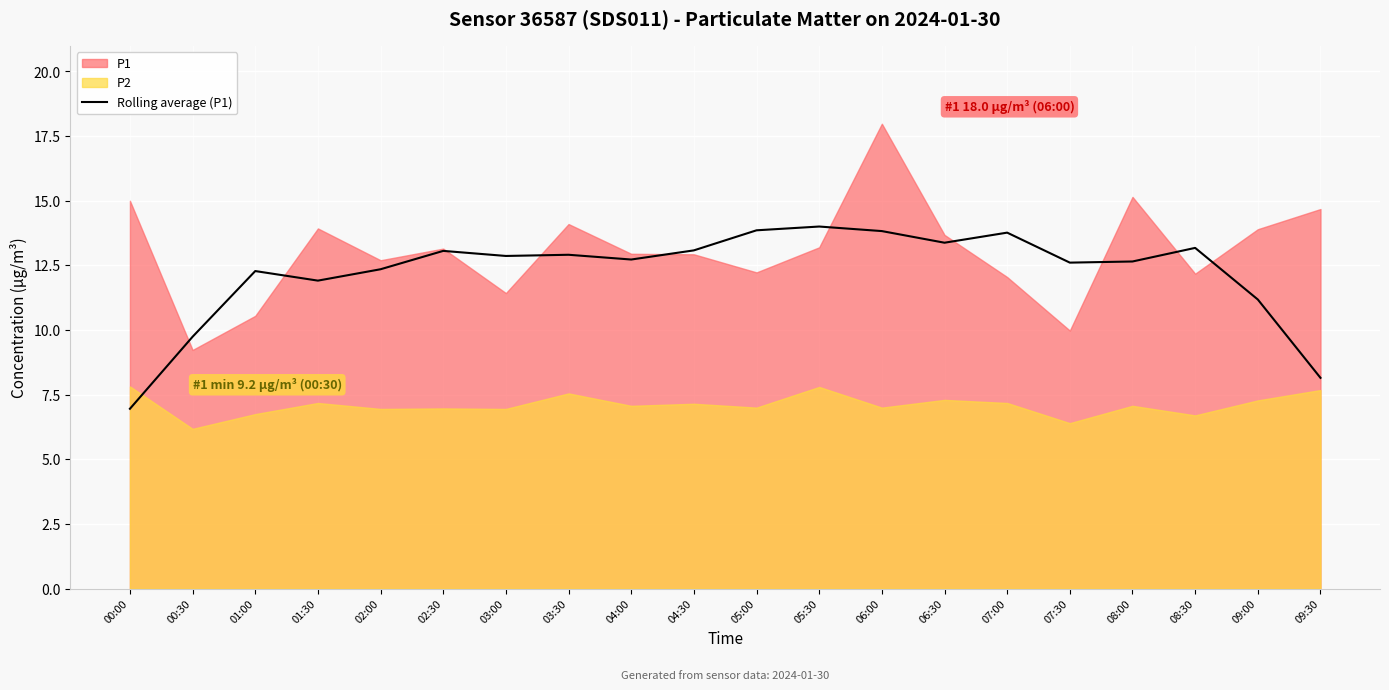

Reading right to left, what are all the values shown in this chart?

09:30=8.2	09:00=11.2	08:30=13.2	08:00=12.7	07:30=12.6	07:00=13.8	06:30=13.4	06:00=13.8	05:30=14.0	05:00=13.9	04:30=13.1	04:00=12.7	03:30=12.9	03:00=12.9	02:30=13.1	02:00=12.4	01:30=11.9	01:00=12.3	00:30=9.7	00:00=7.0